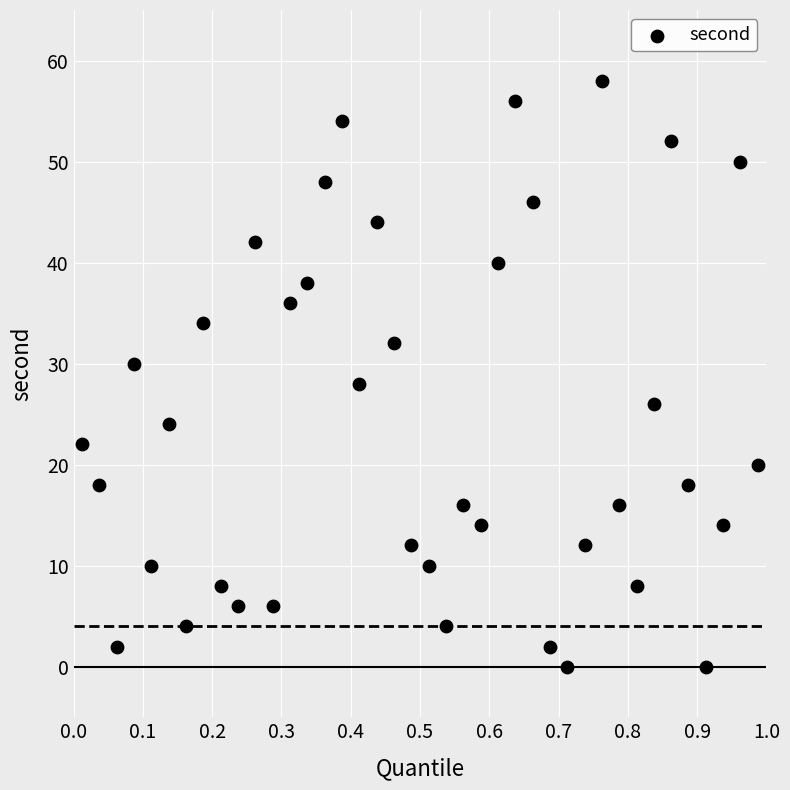

What is the range of Y values (max minus min)?

58